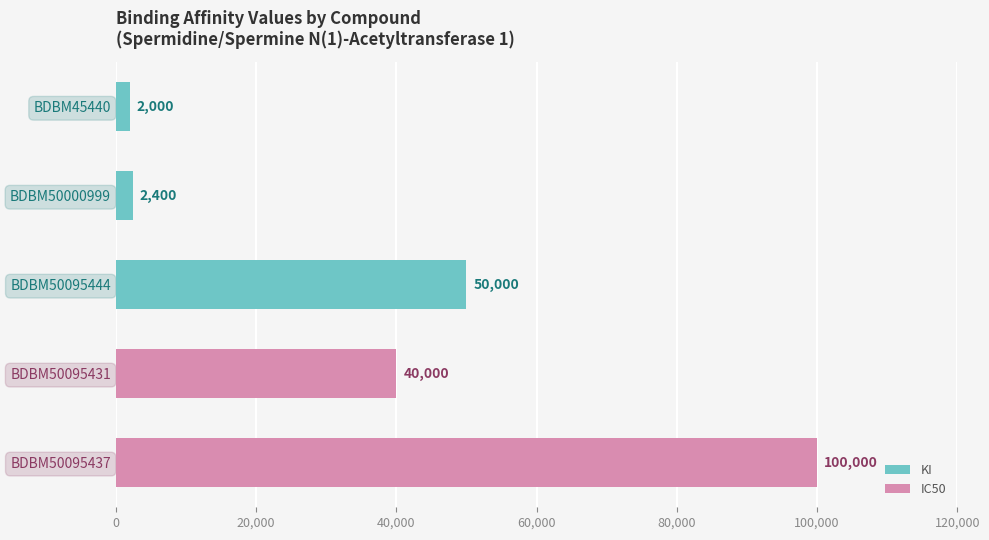

True or false: KI has a value of 50000 at BDBM50095444.

True